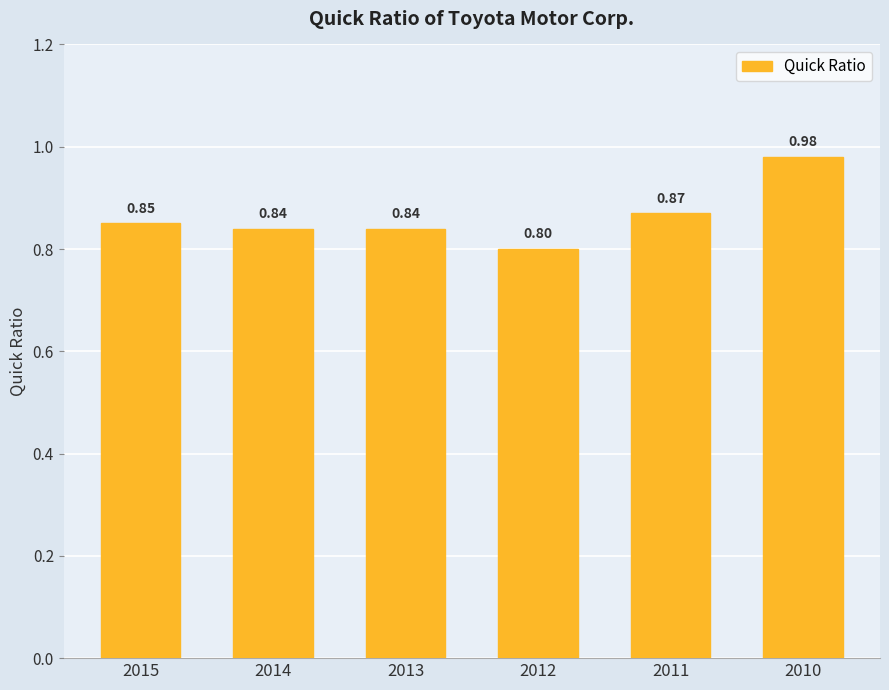

What is the sum of all values?

5.2